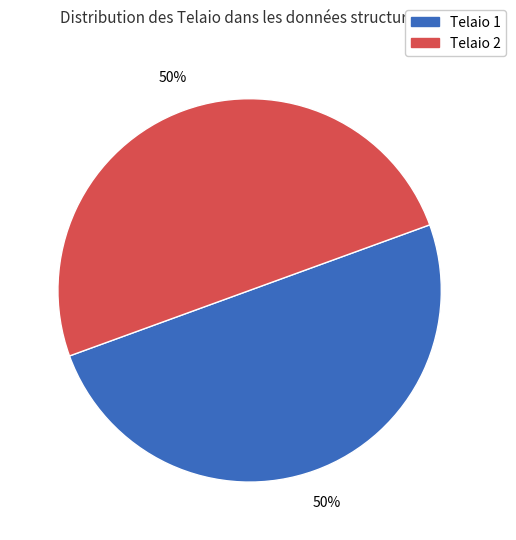

To the nearest percent, what is the average slice percentage?

50%